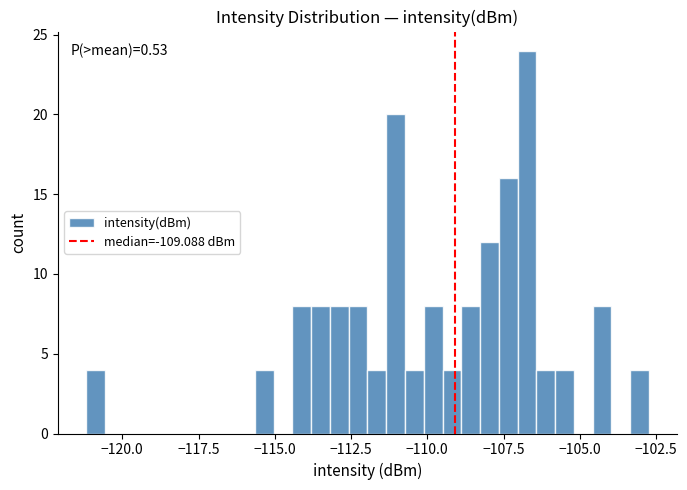

Read against the x-axis, roughly where is the centre of the tallest bar?

-106.5